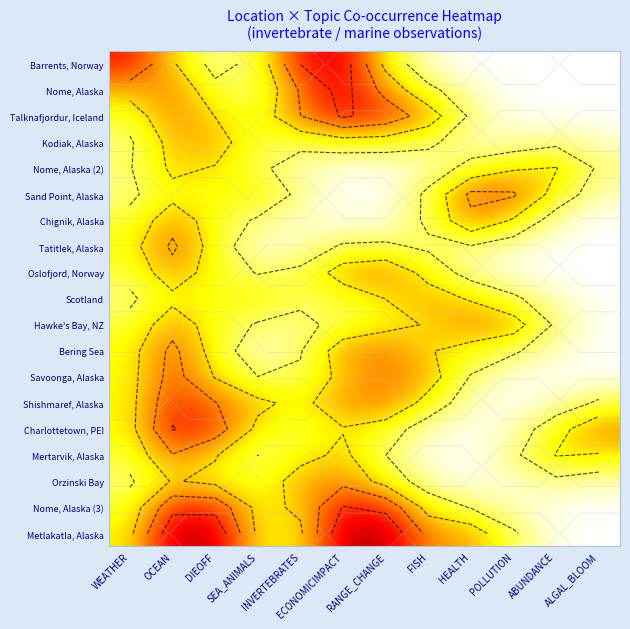

The Nome, Alaska (3) series shows 0.0 at POLLUTION. True or false?

False